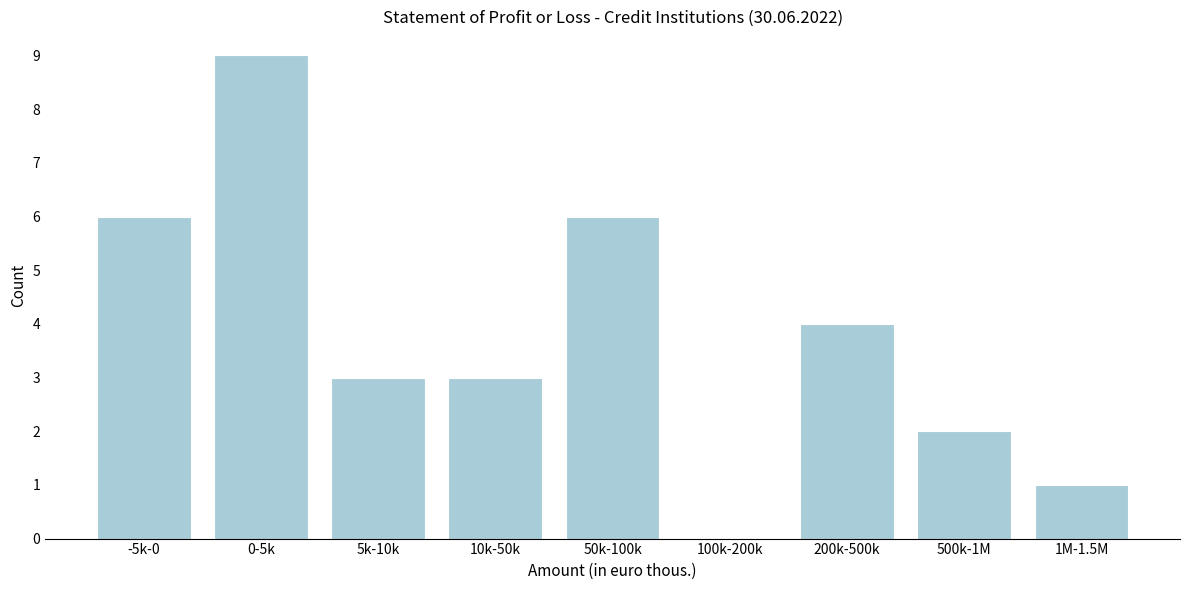

Reading right to left, transcribe all the data shown in this chart.

1M-1.5M=1	500k-1M=2	200k-500k=4	100k-200k=0	50k-100k=6	10k-50k=3	5k-10k=3	0-5k=9	-5k-0=6